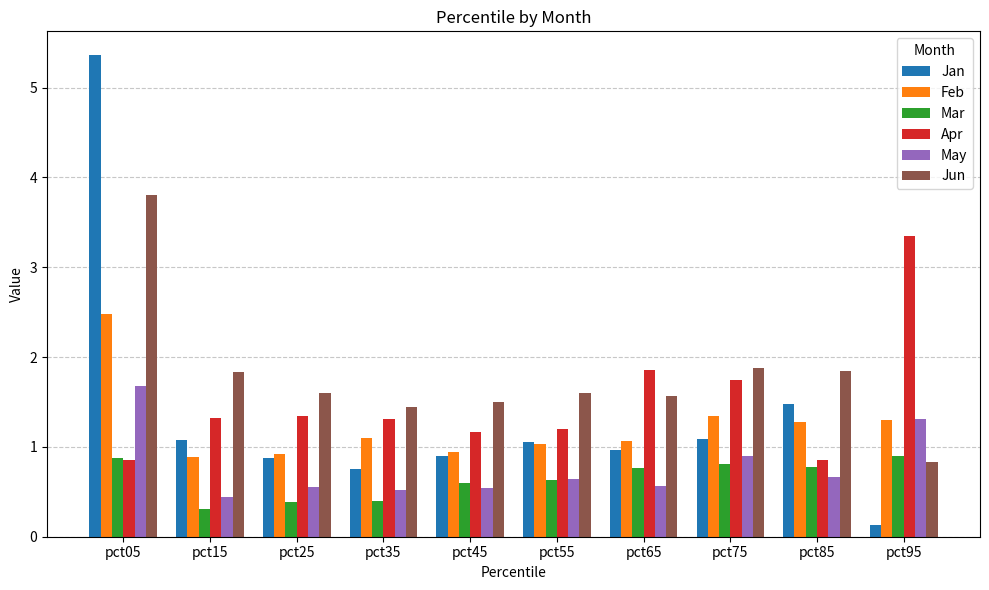

Where is Apr nearest to the value 2?

pct65